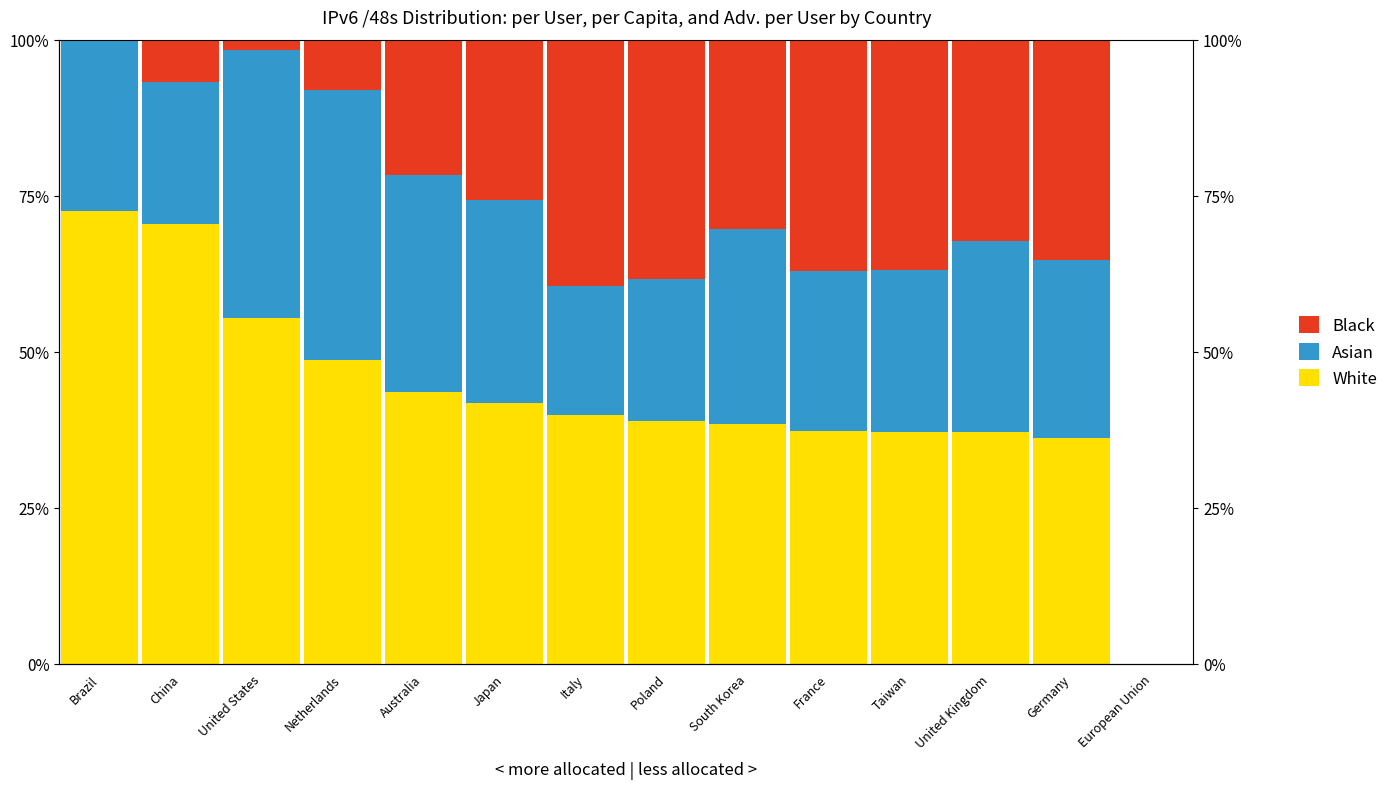

Which series has the widest spread of values?

White